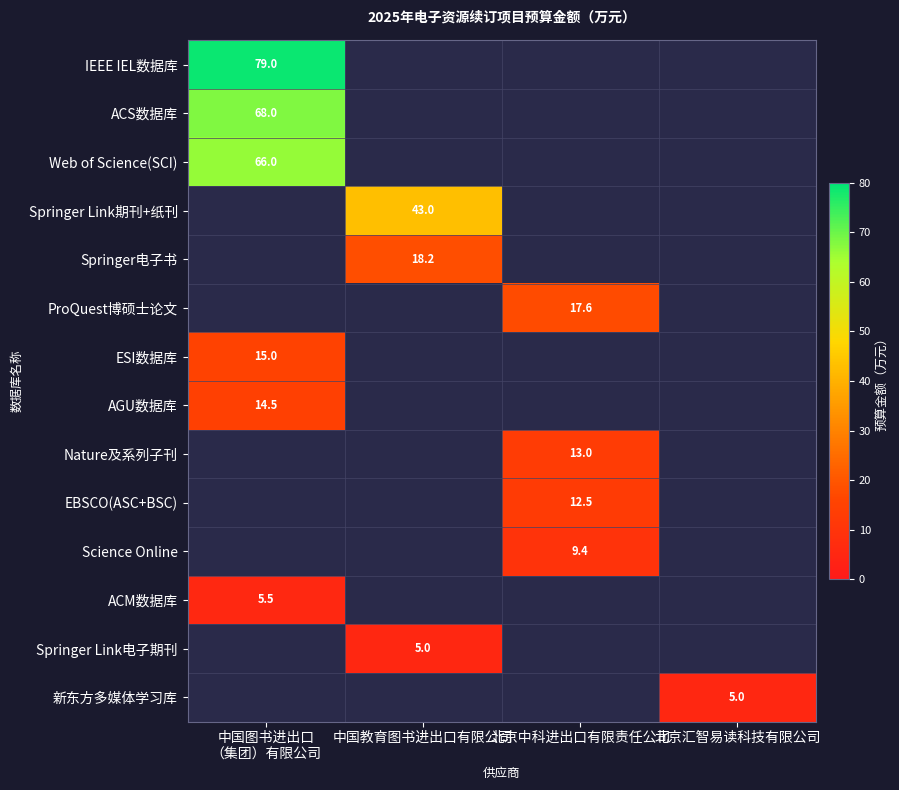

Is it true that ProQuest博硕士论文 equals 27.5 at 北京中科进出口有限责任公司?

False